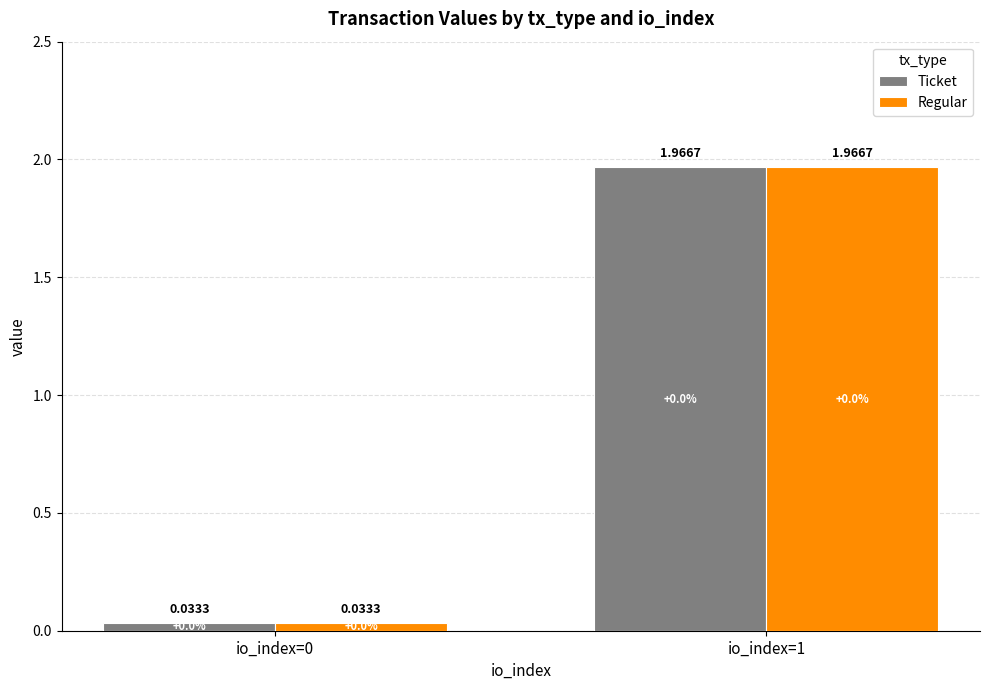

What is the average value of the Ticket series?

1.0